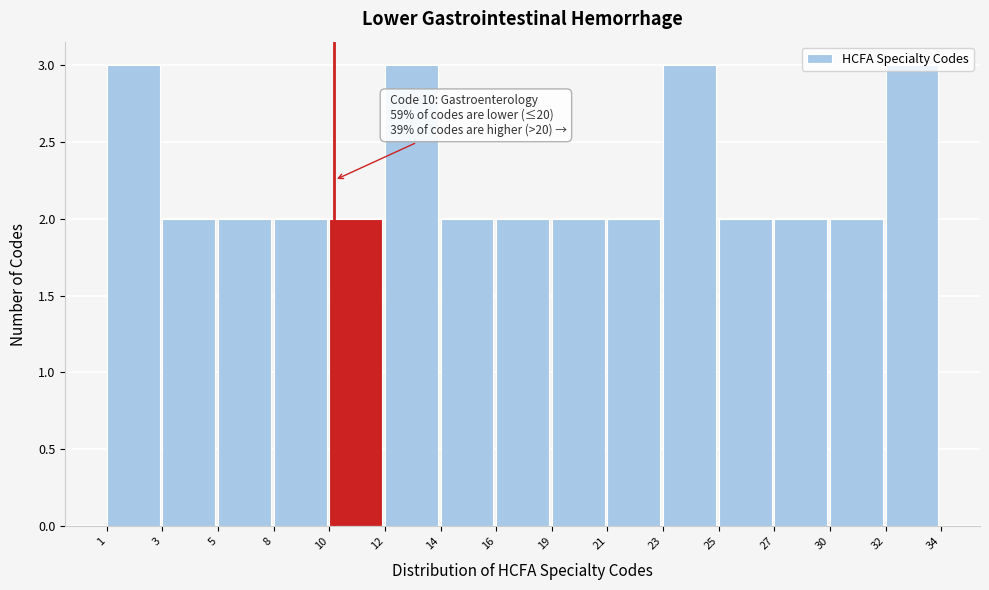

What is the value of the 13th bar from the left?

2